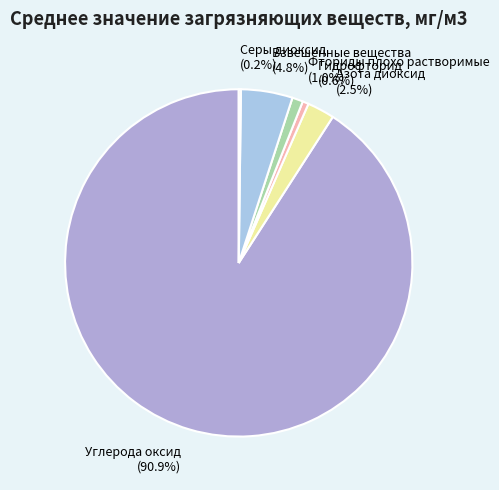

What is the total percentage of Взвешенные вещества and Гидрофторид?

5.4%